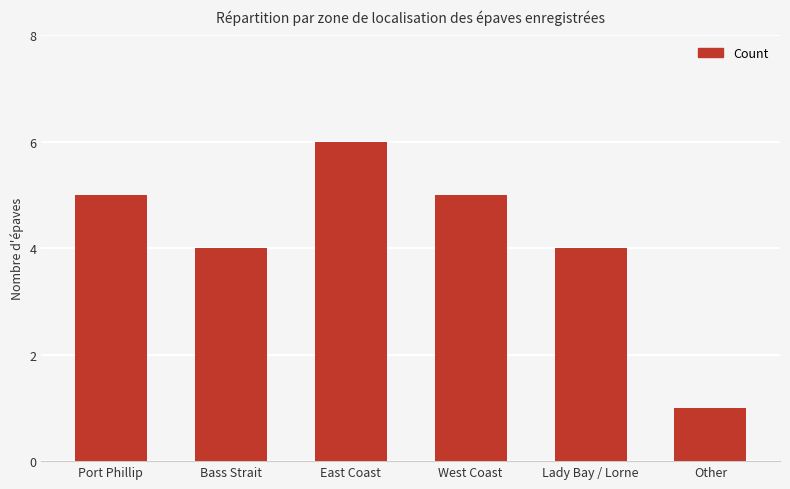

Read the value at Bass Strait.

4